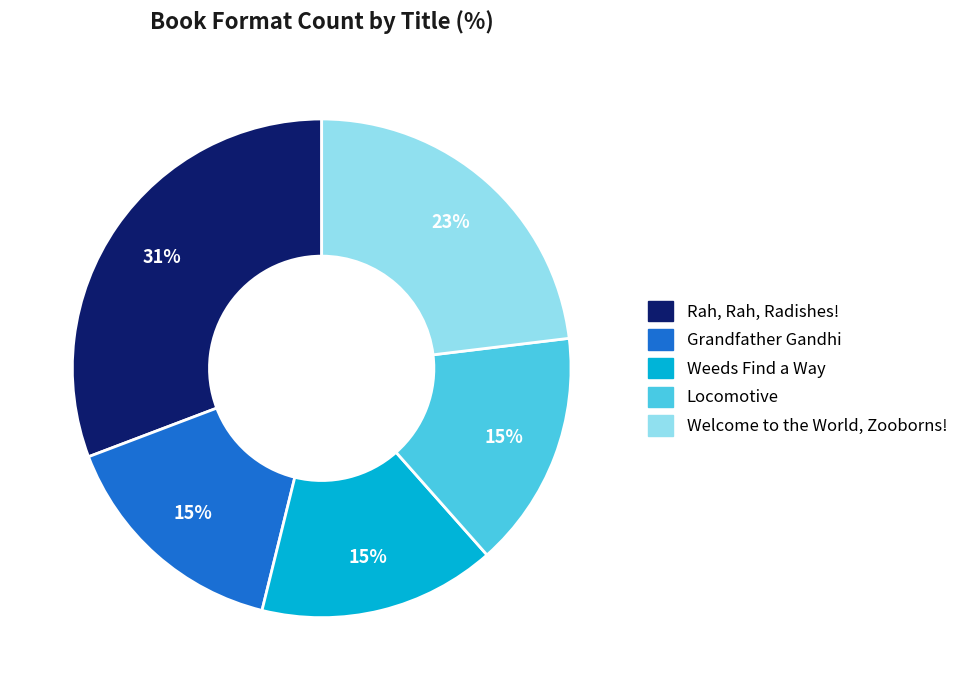

Count the number of slices in the pie.

5